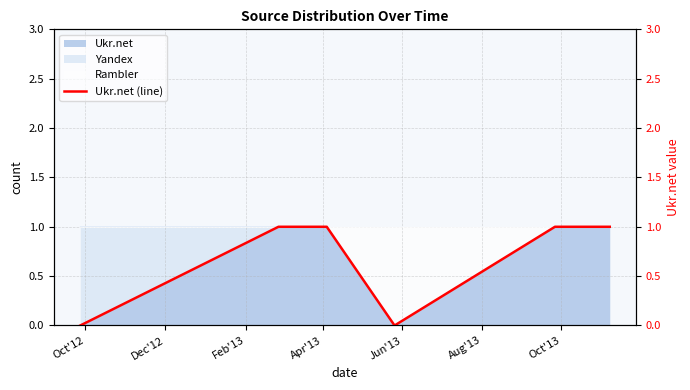

Which has a higher value, Apr'13 or Jun'13?

Apr'13